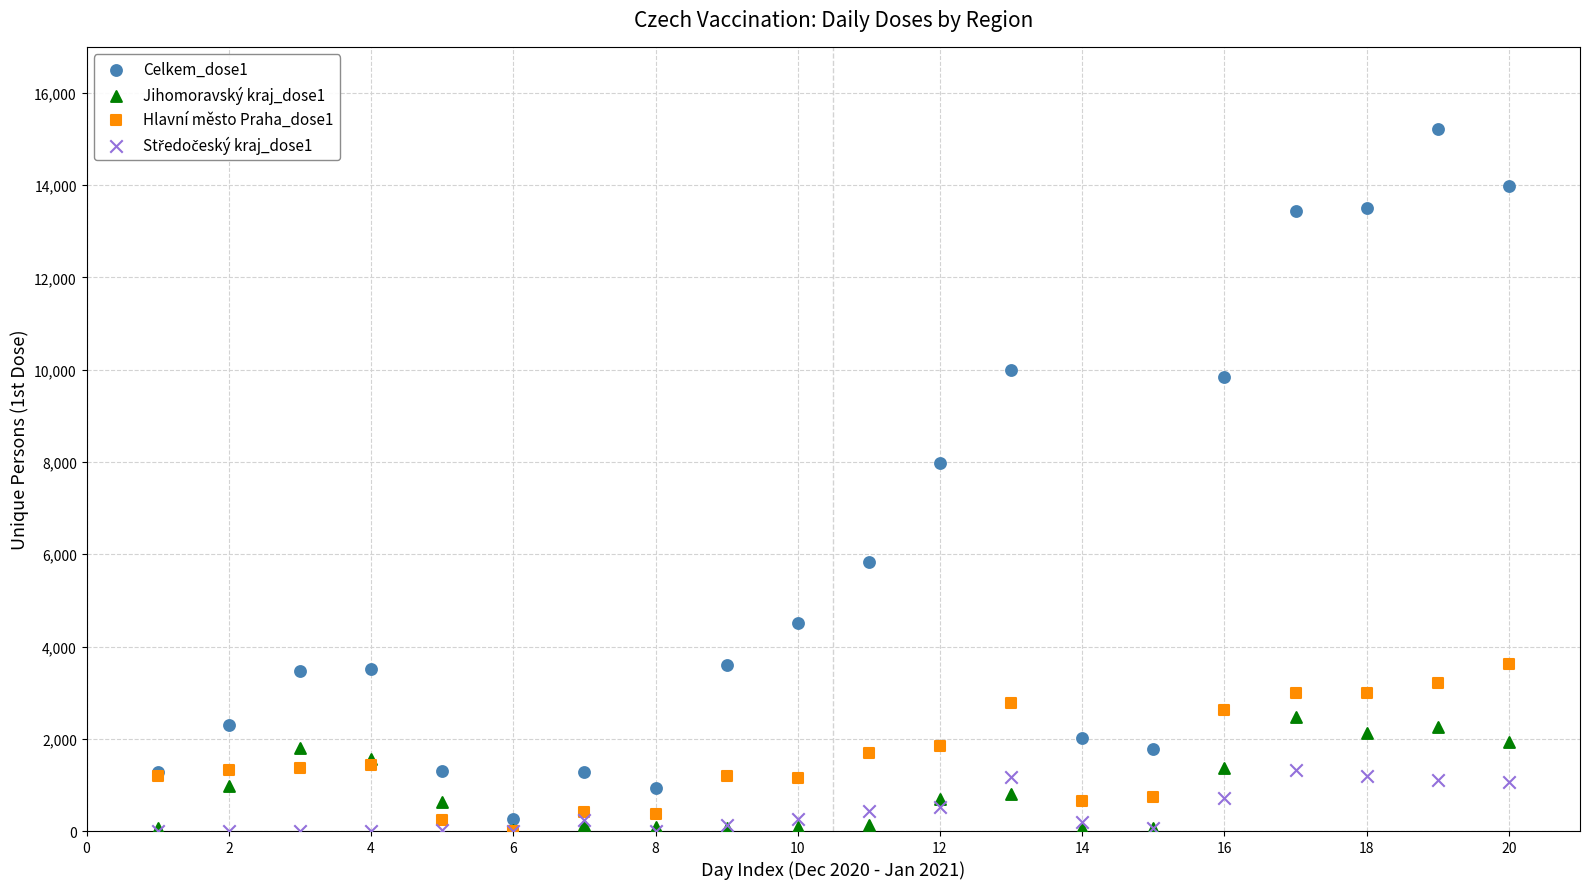

Across all series, what Y value is closest to 7614?

7981